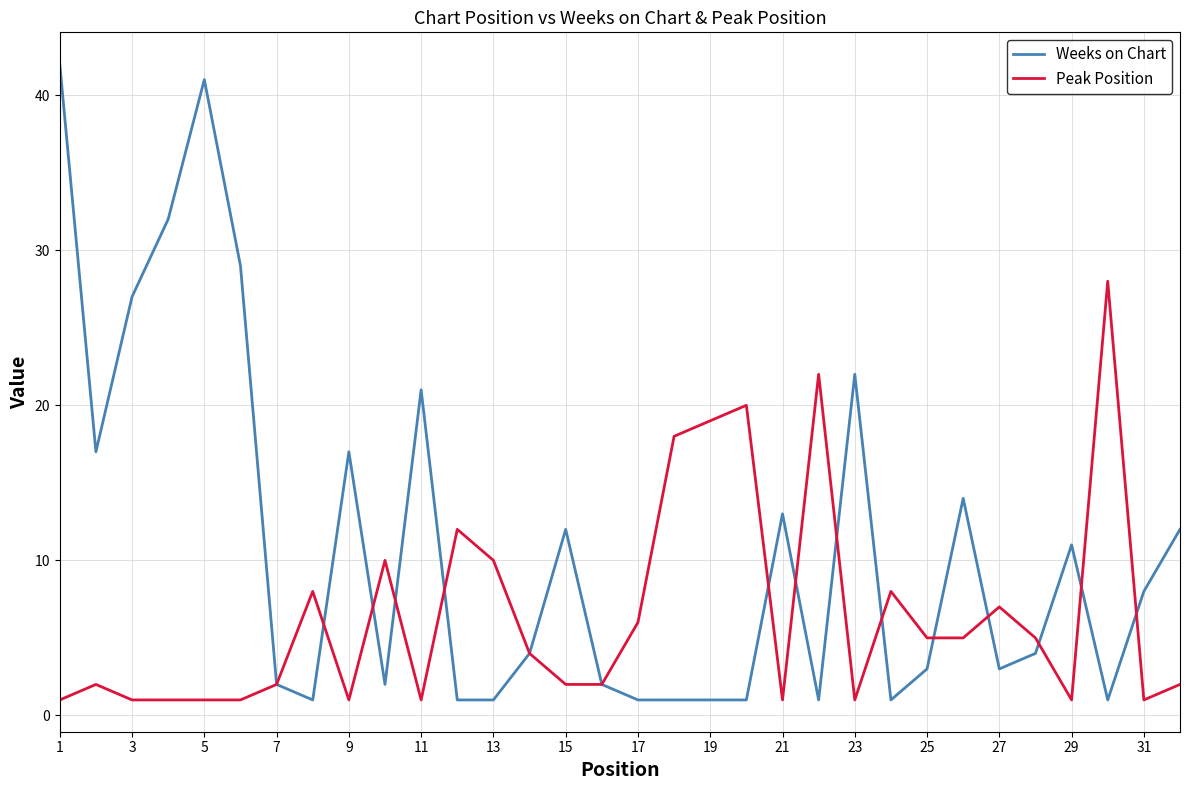

What is the lowest value of the Peak Position series?

1